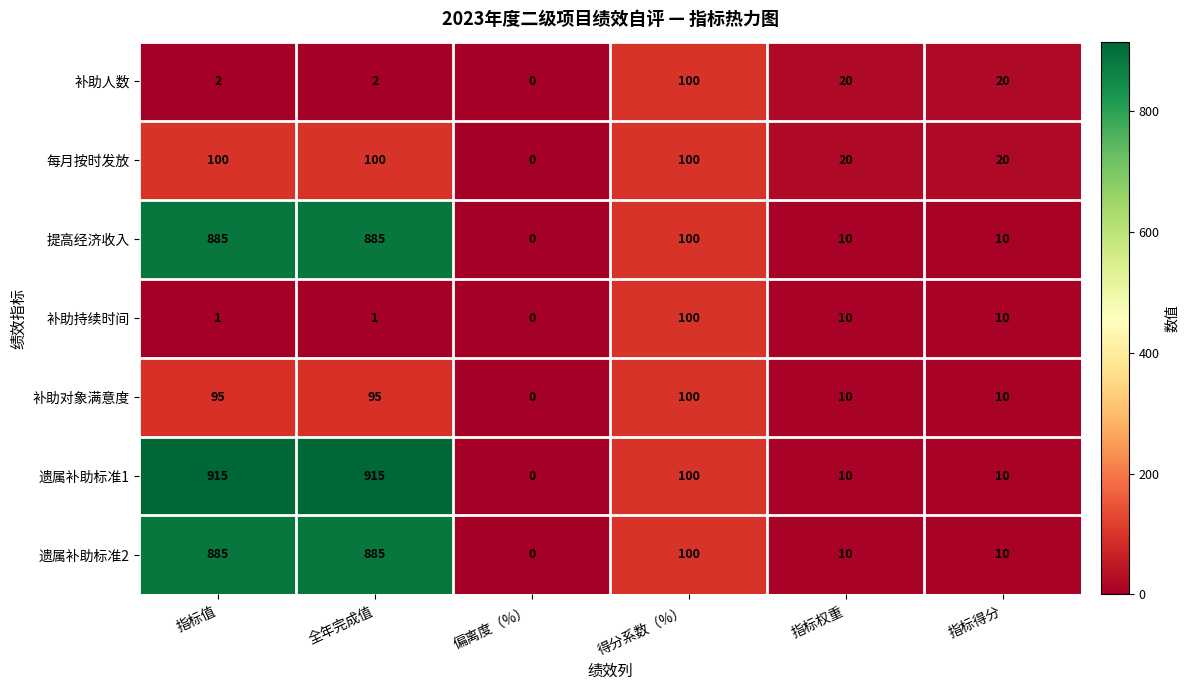

What is the difference between the maximum and second lowest values in the 遗属补助标准2 series?

875